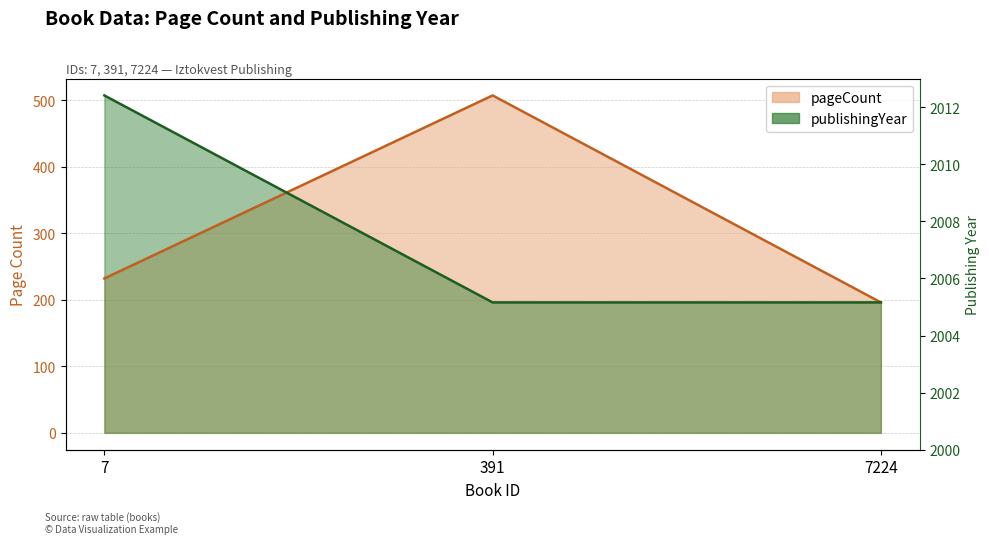

What is the approximate value of pageCount at 7224, to the nearest 5?

195